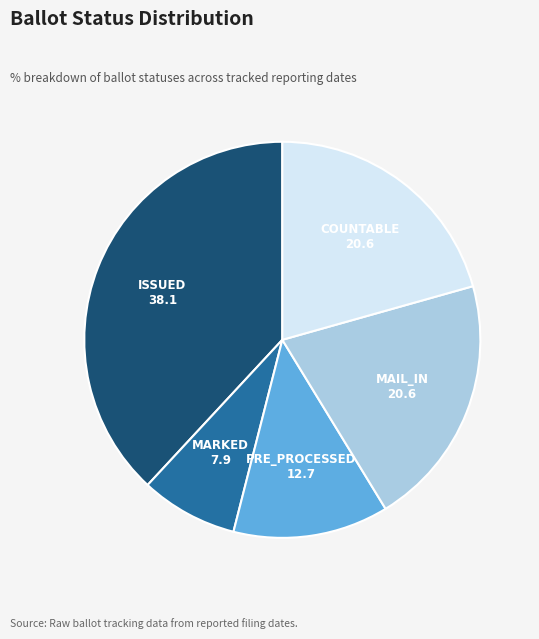

What is the largest slice in the pie chart?

ISSUED